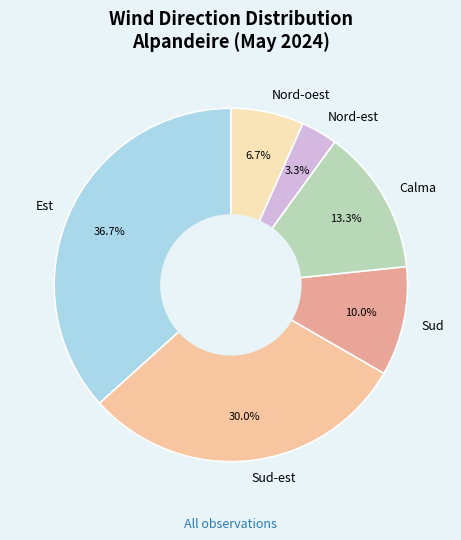

To the nearest percent, what portion does Sud-est represent?

30%